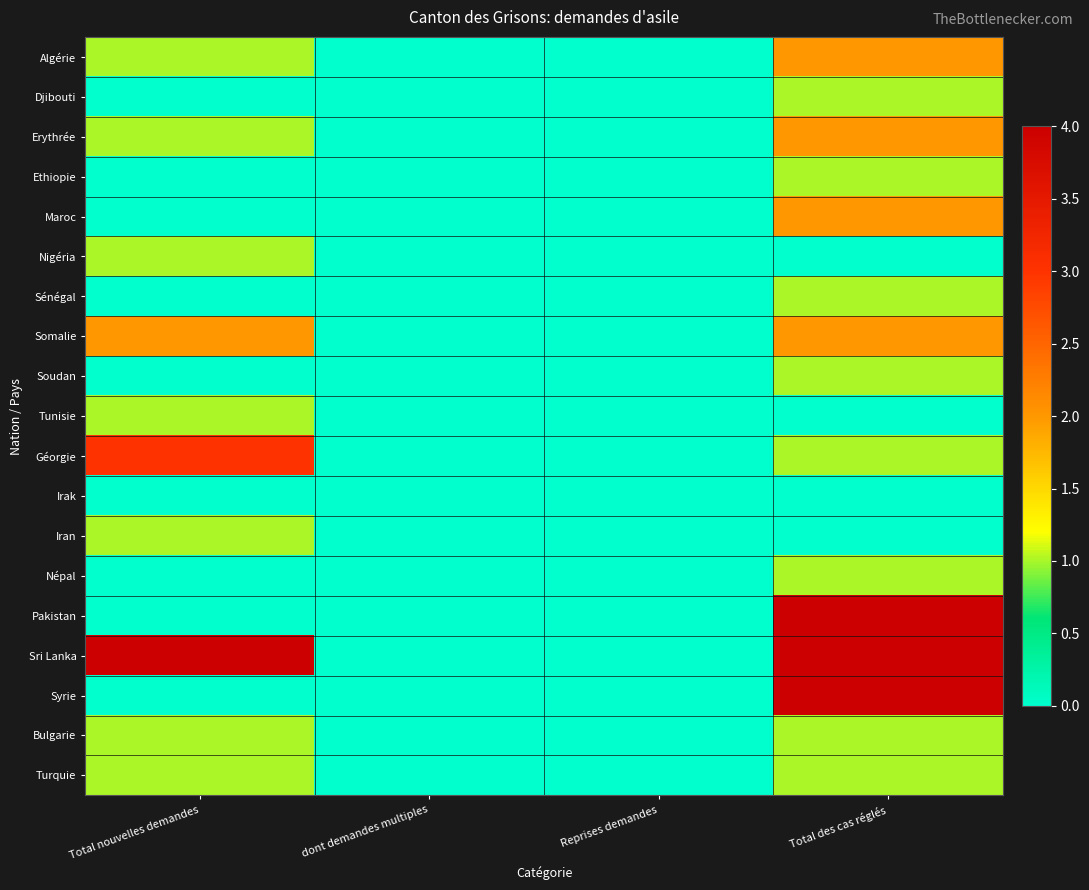

Which series has the largest range (max minus min)?

Pakistan